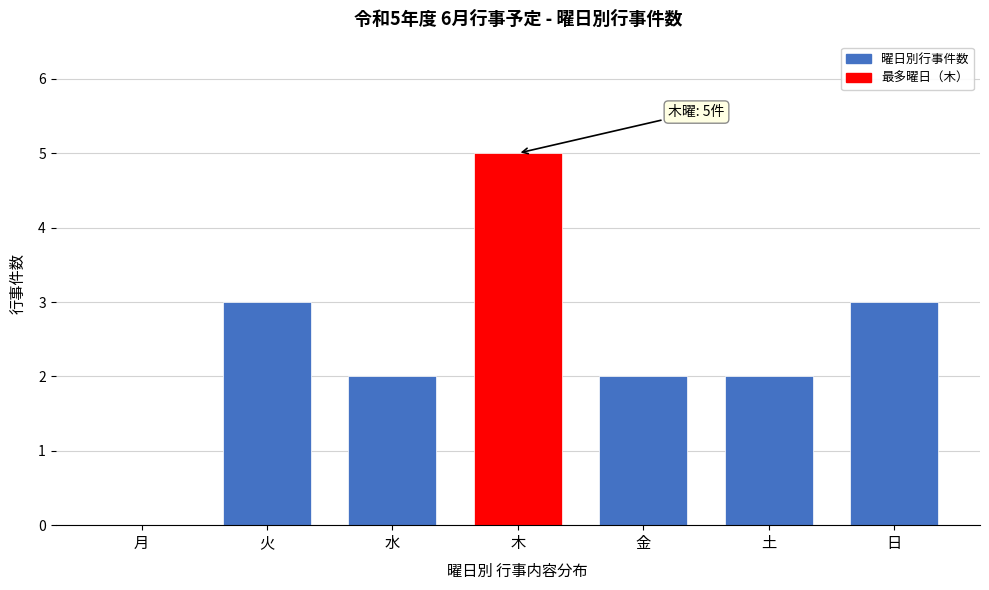

Reading left to right, transcribe all the data shown in this chart.

月=0	火=3	水=2	木=5	金=2	土=2	日=3